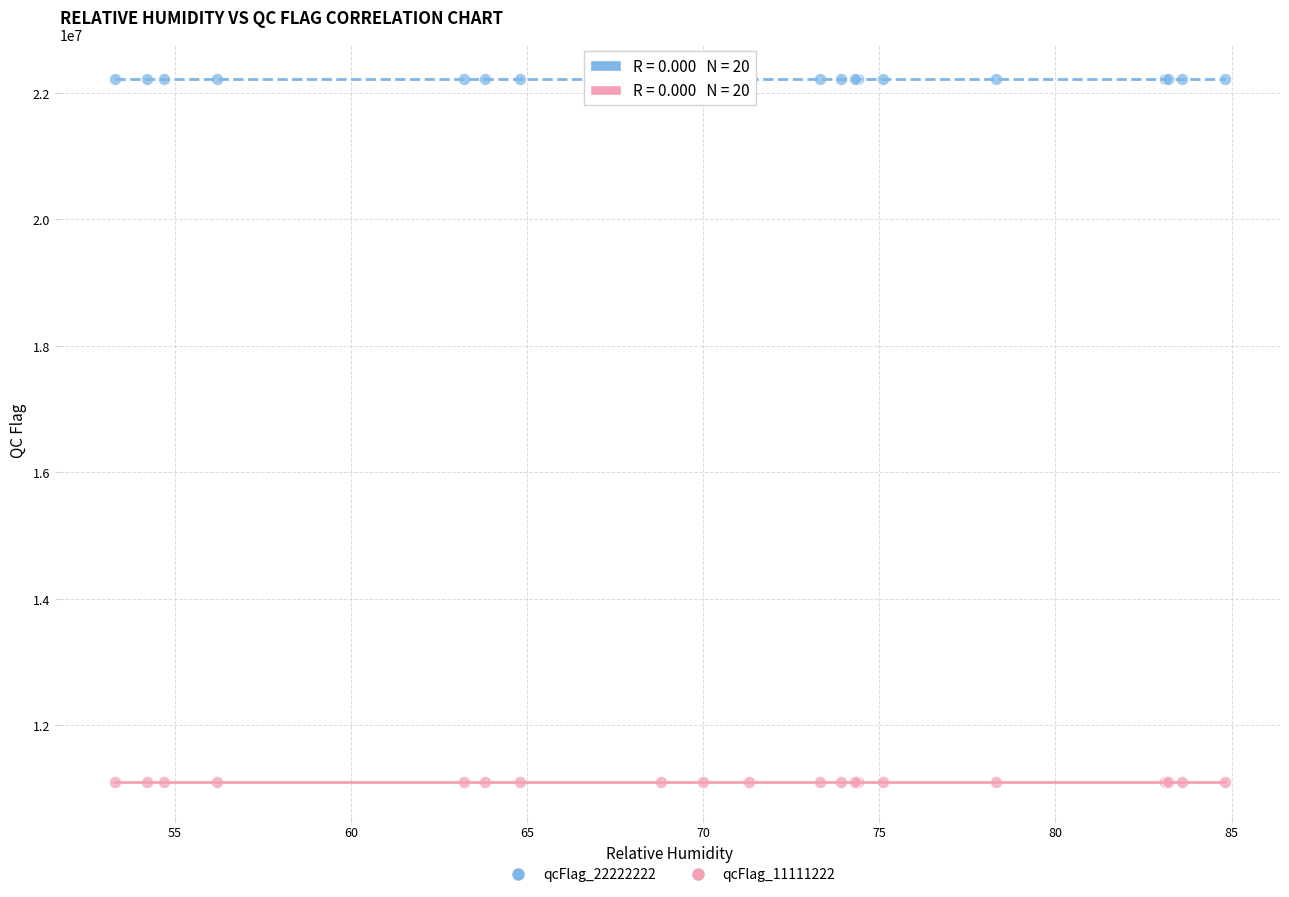

Which series contains the highest Y value?

qcFlag_22222222